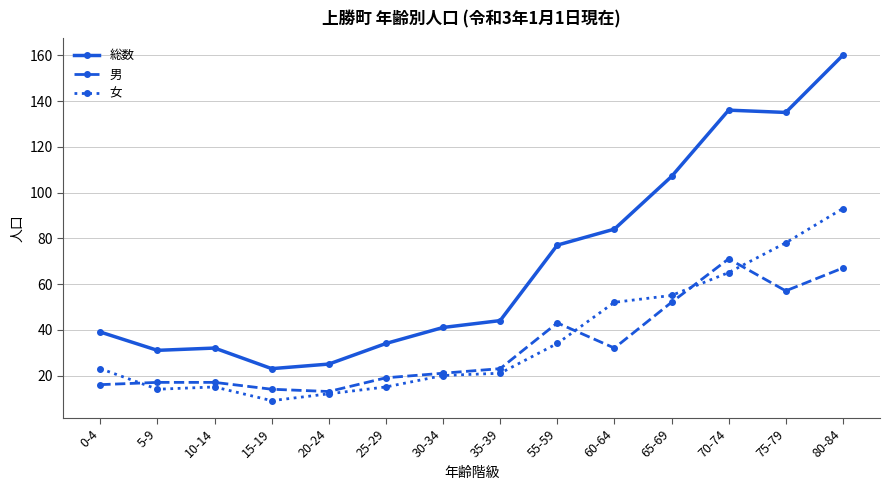

Rank the series at 10-14 from lowest to highest value.

女, 男, 総数